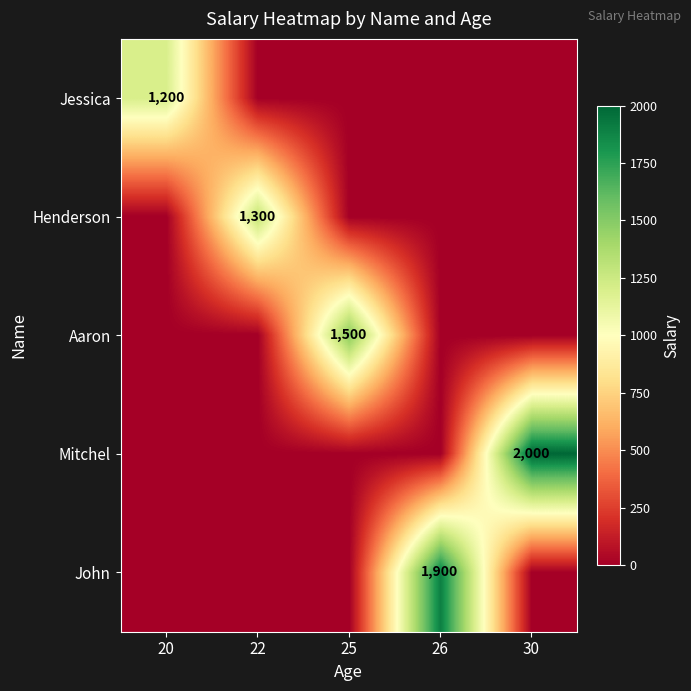

Is it true that Jessica equals 407 at 20?

False